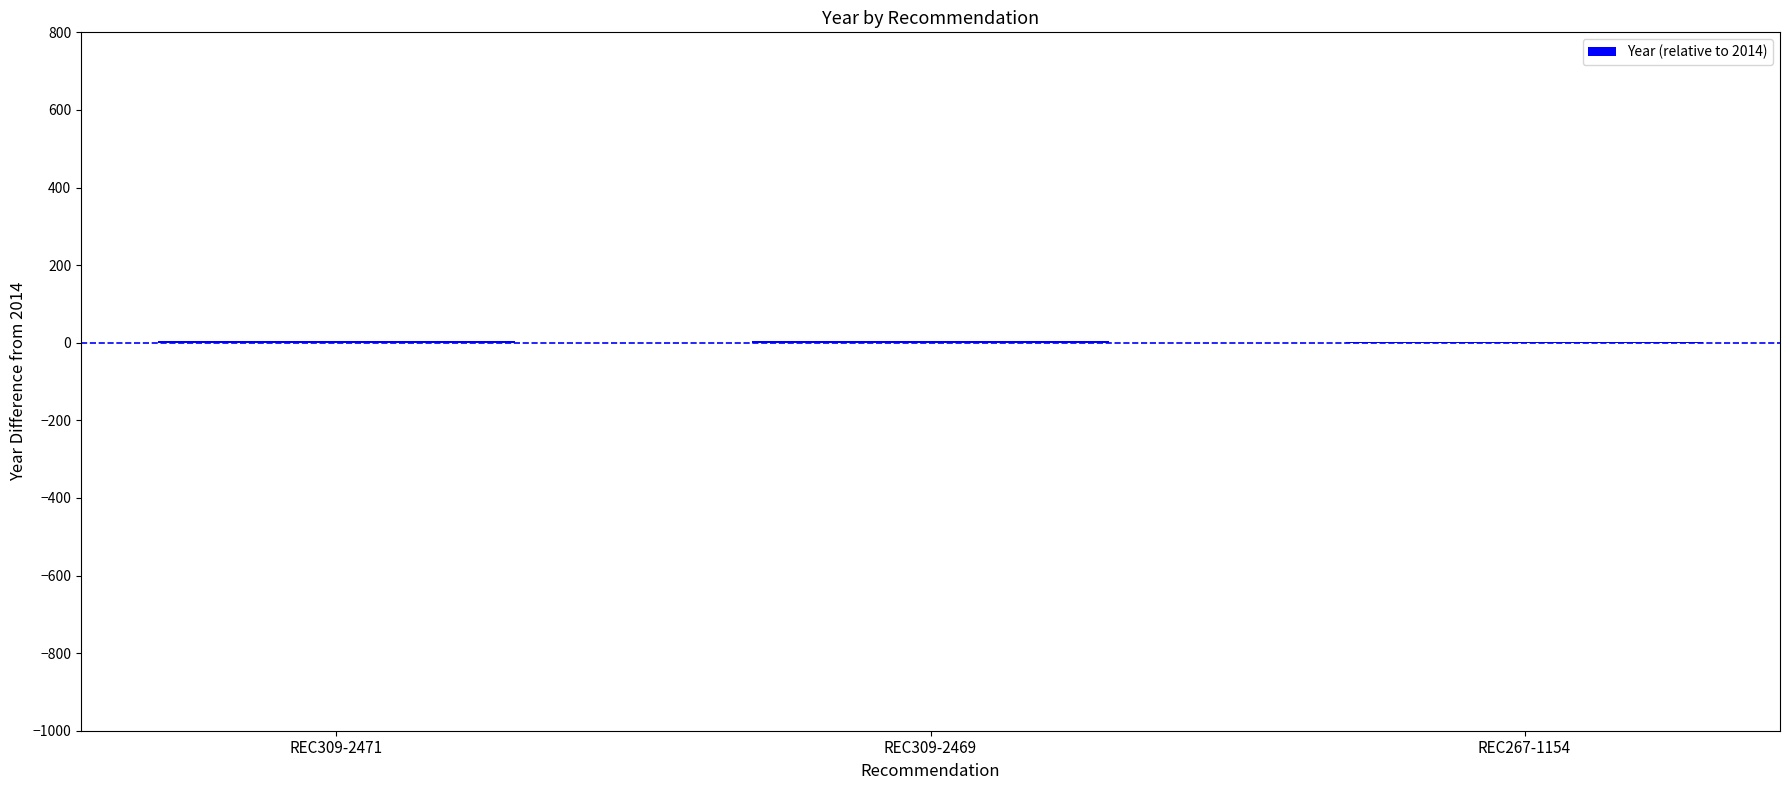

The chart shows a value of 5 at REC309-2471. True or false?

True